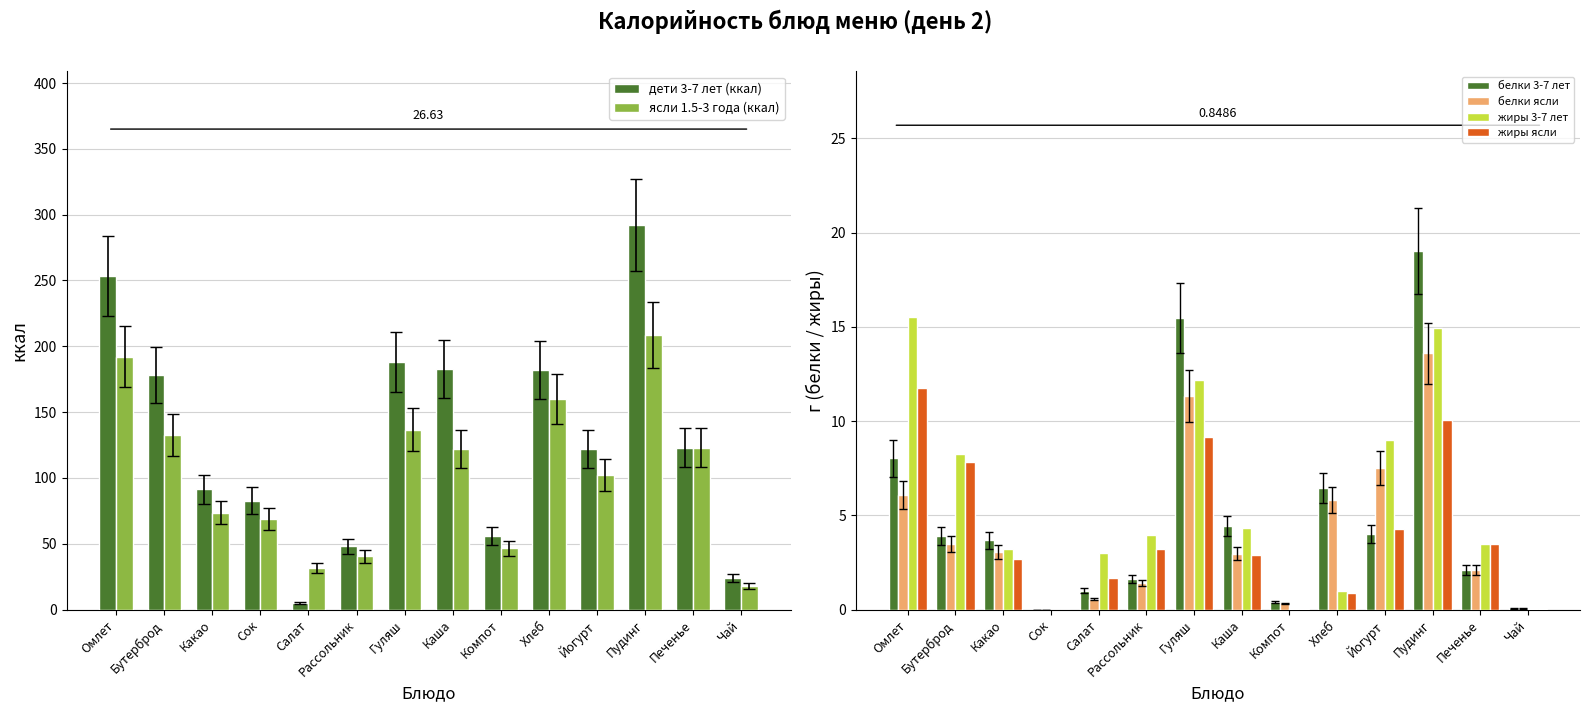

At which category is the sum across all series the highest?

Пудинг